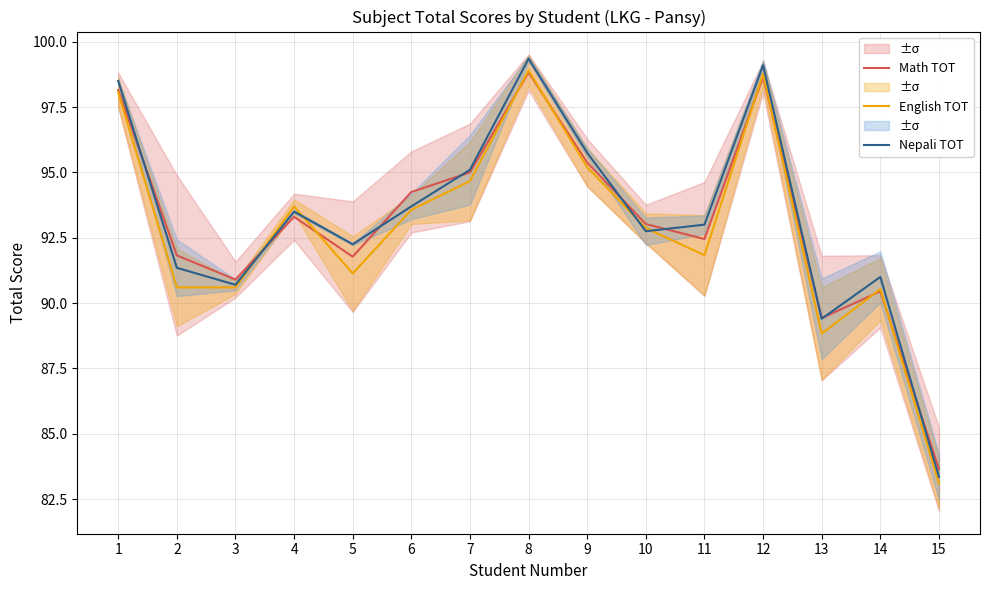

At which category is the sum across all series the highest?

8